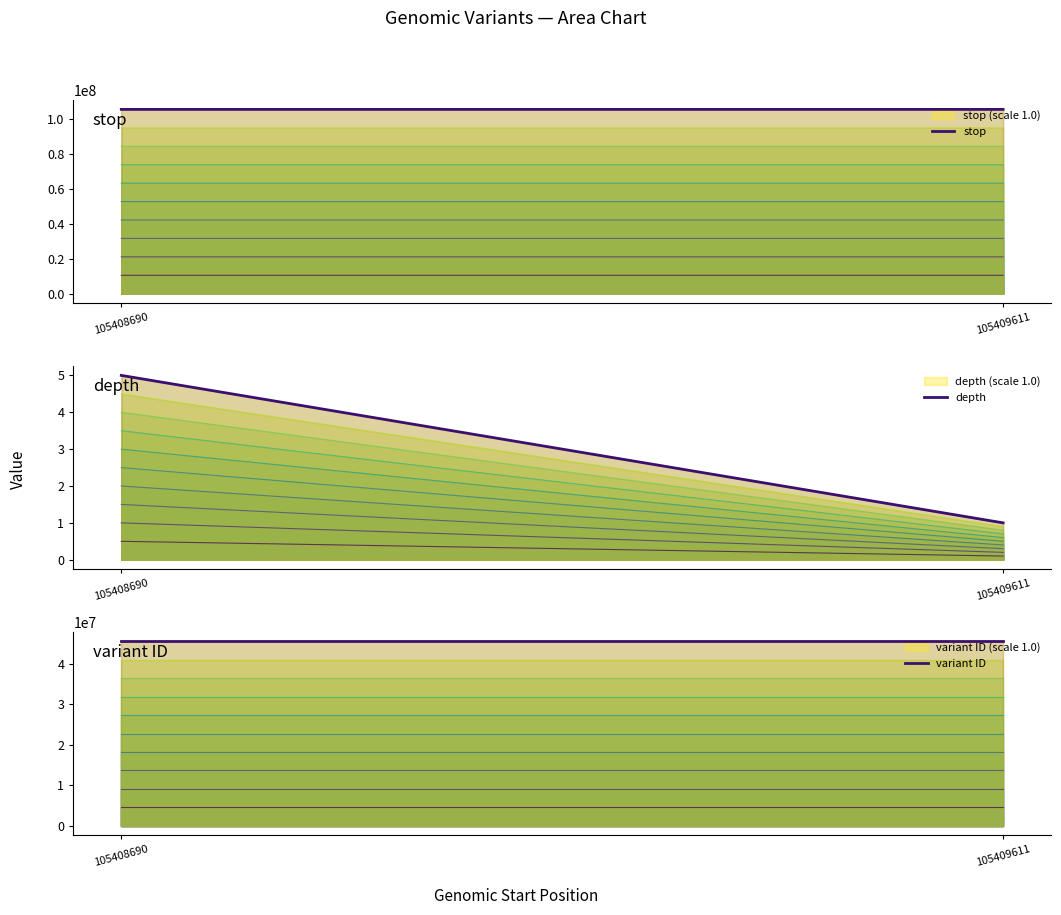

What is the difference between the depth values at 105409611 and 105408690?

4